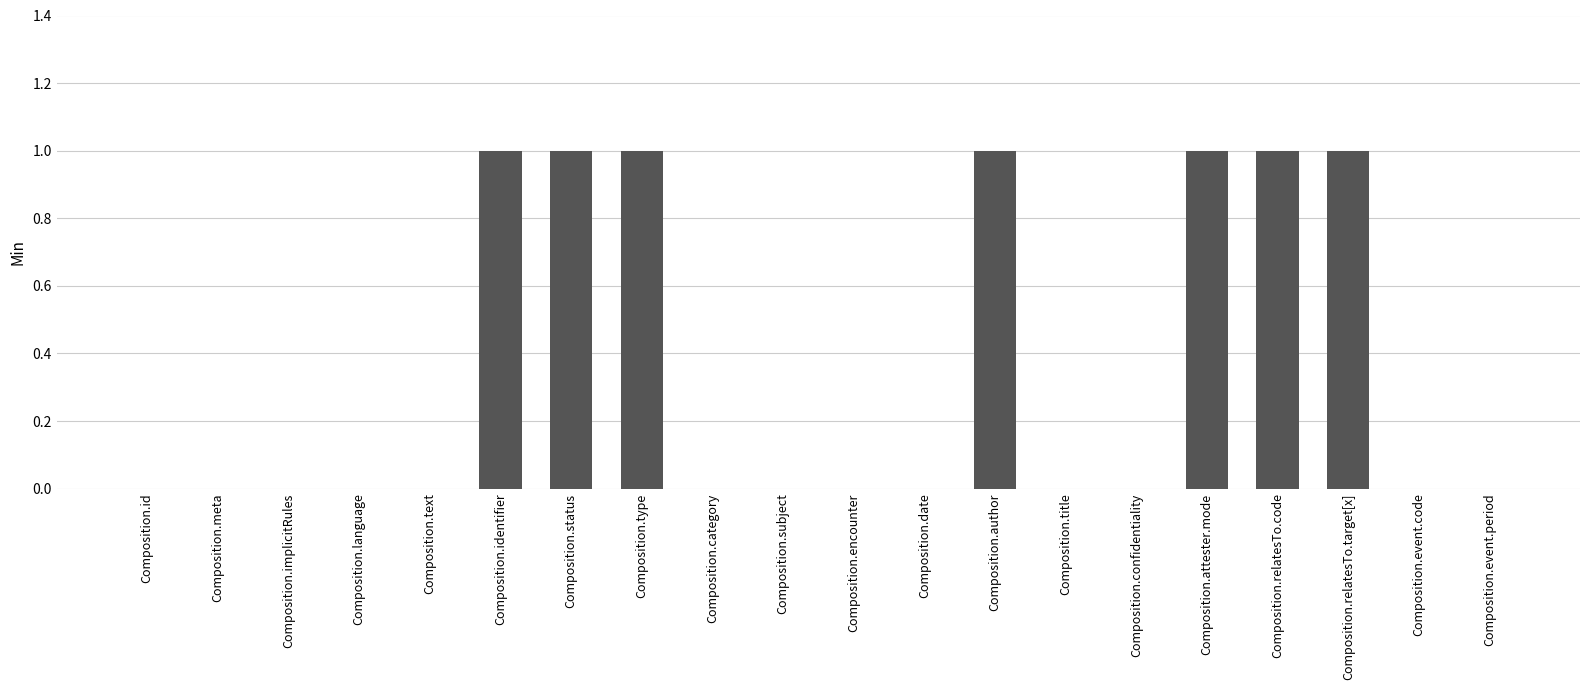

What is the maximum value shown in the chart?

1